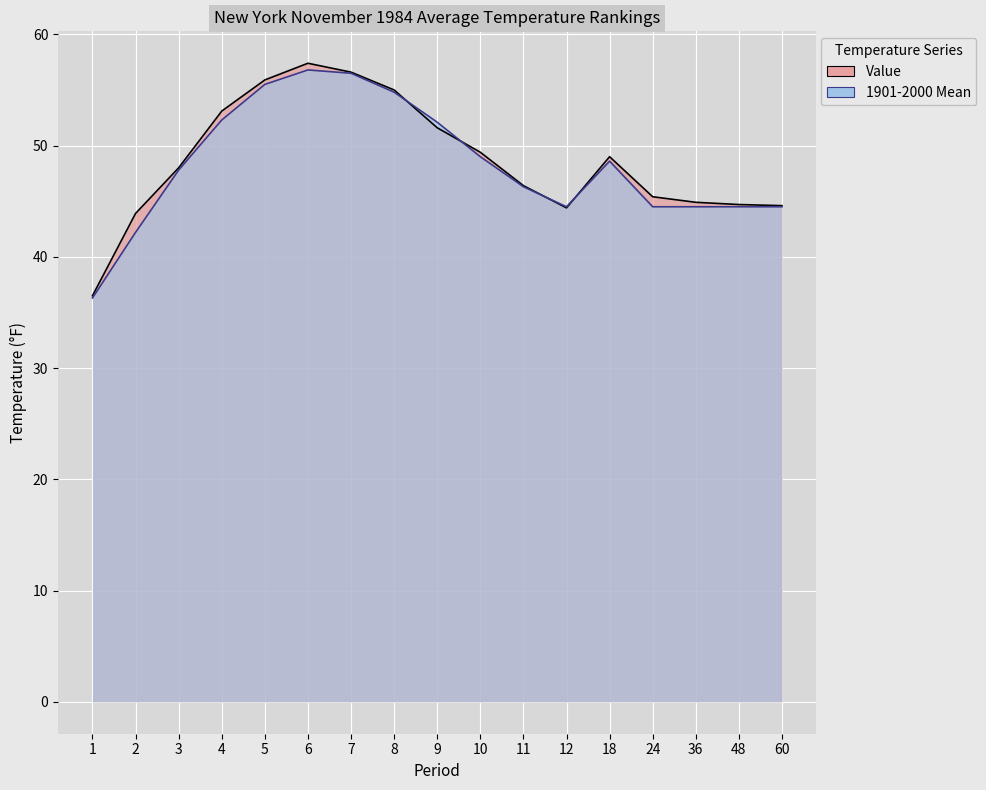

Is the value of 1901-2000 Mean at 48 greater than the value of Value at 24?

No